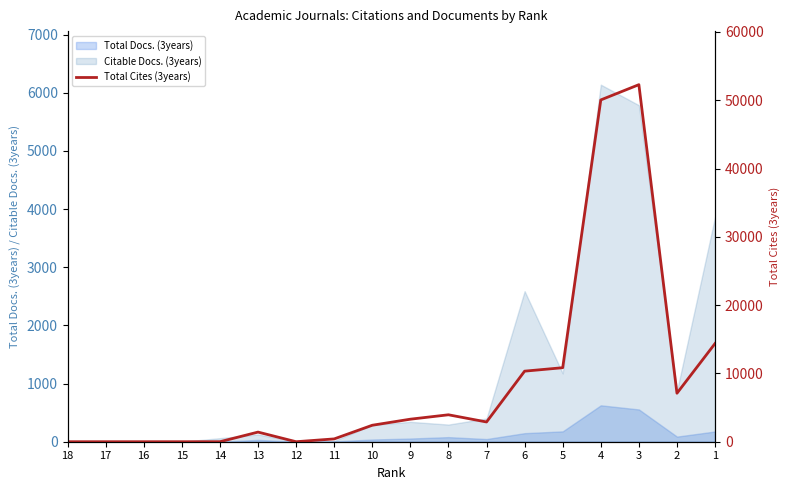

Rank the categories by value from lowest to highest.

18, 17, 16, 15, 14, 12, 11, 13, 10, 7, 9, 8, 2, 6, 5, 1, 4, 3